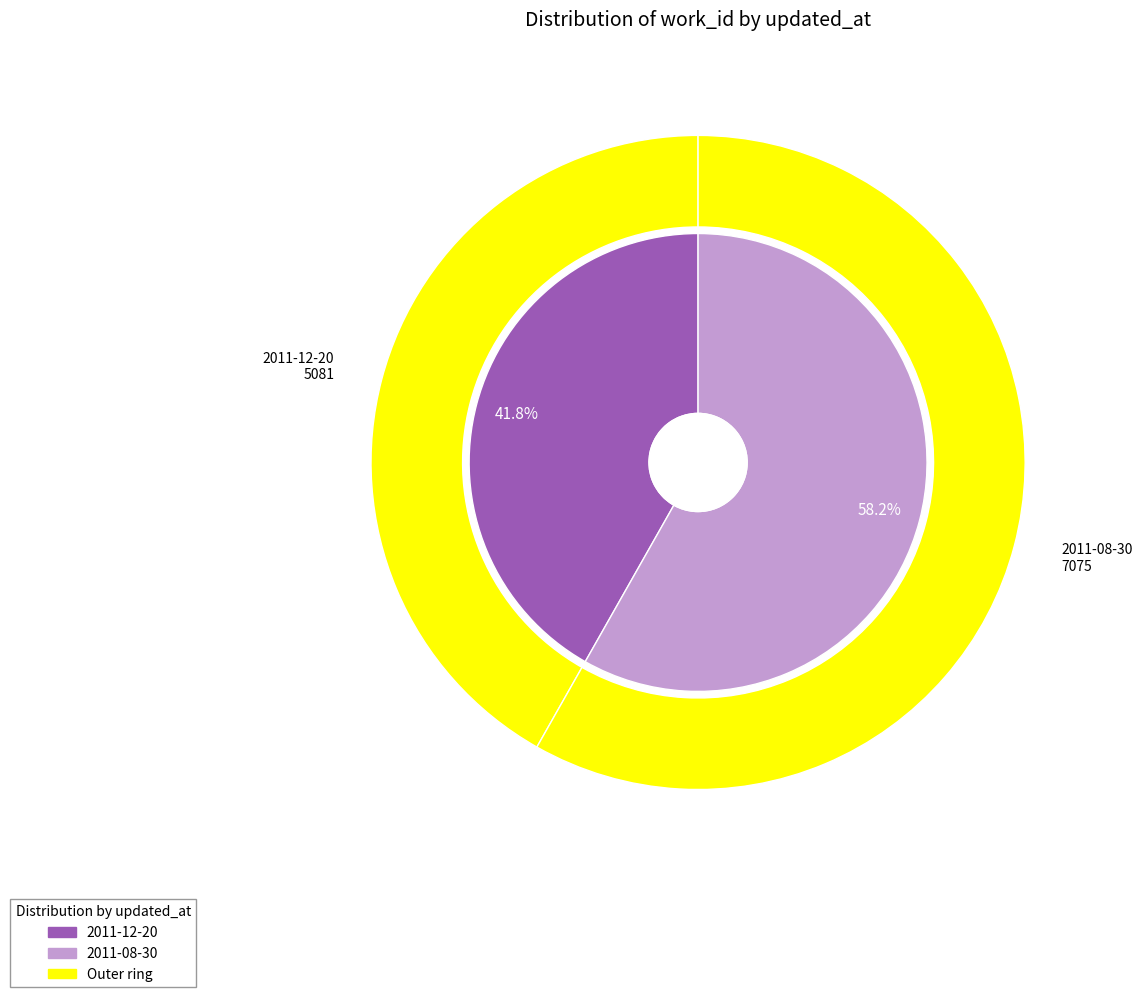

Which has a higher value, 2011-08-30 or 2011-12-20?

2011-08-30